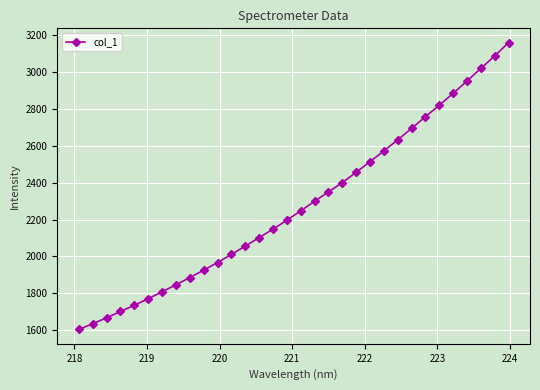

What is the maximum value shown in the chart?

3156.5